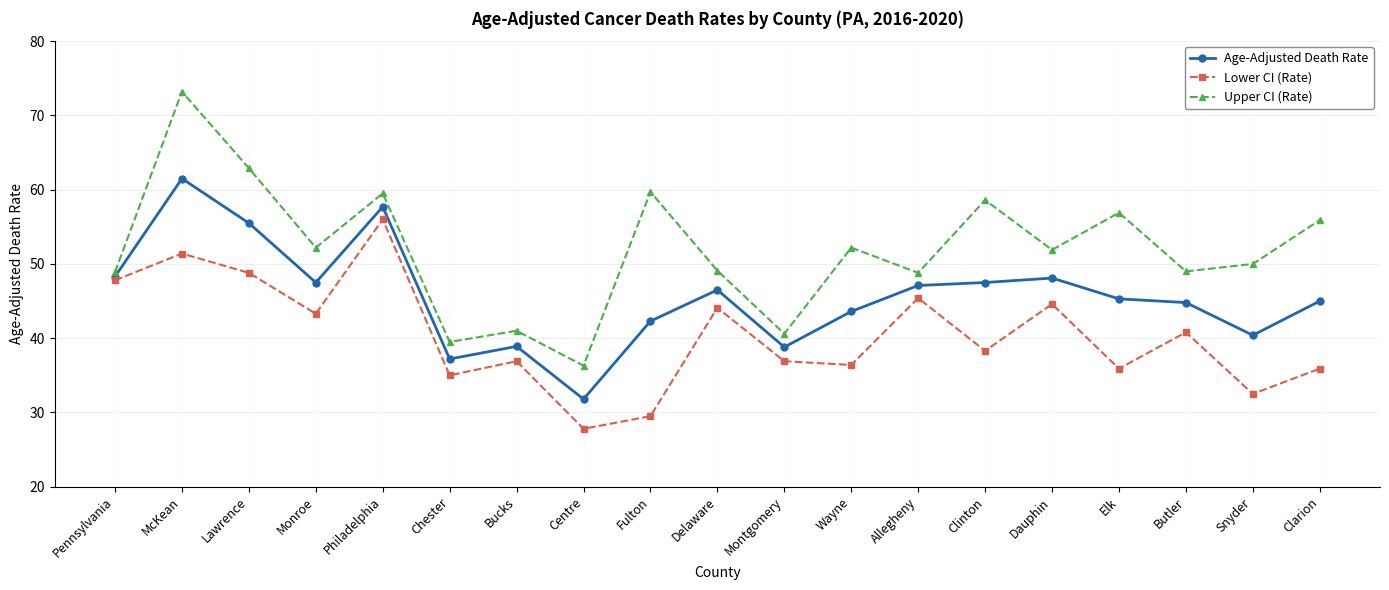

Does the chart have visible grid lines?

Yes